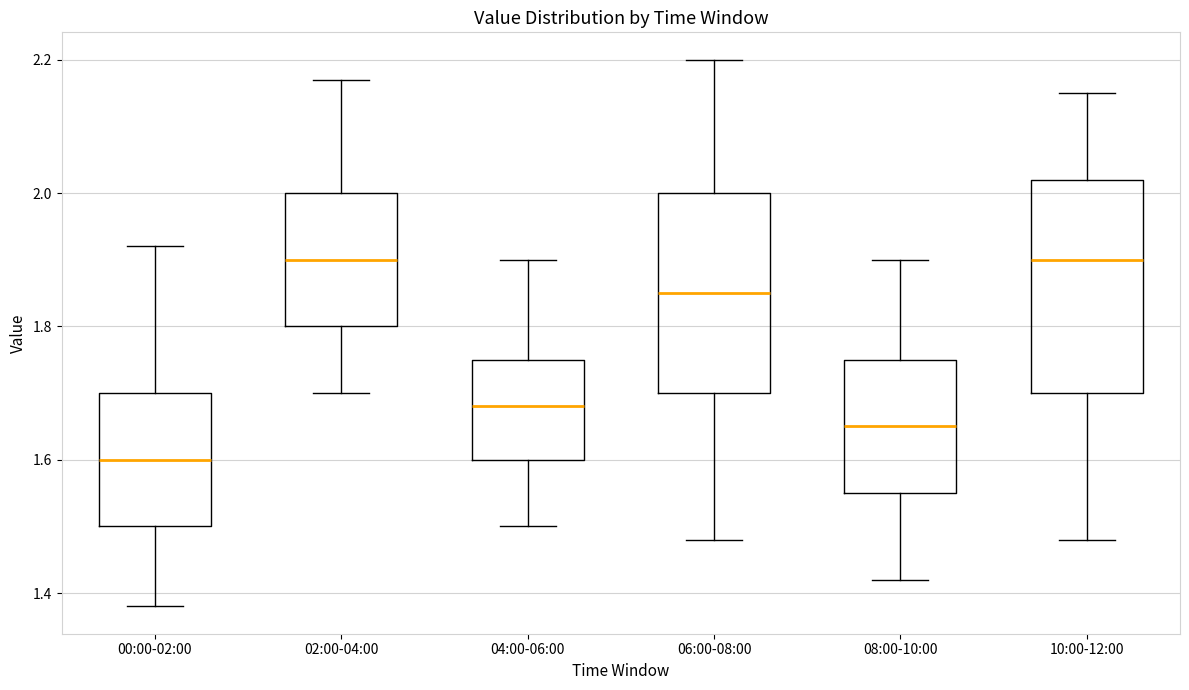

Where does the median line of the box for 10:00-12:00 sit on the y-axis? The values are not printed on the chart, so give them approximately, as read against the axis.

1.90